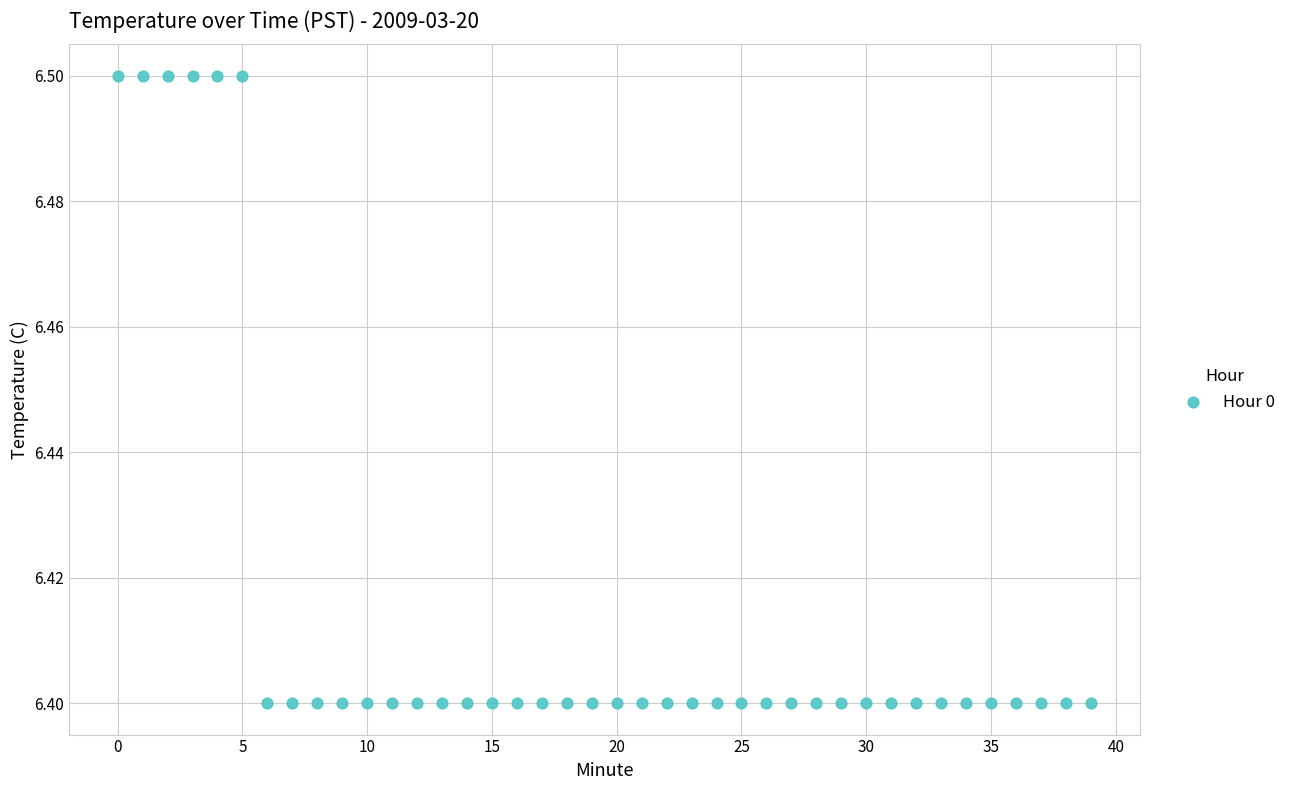

Count the number of points in this scatter plot.

40